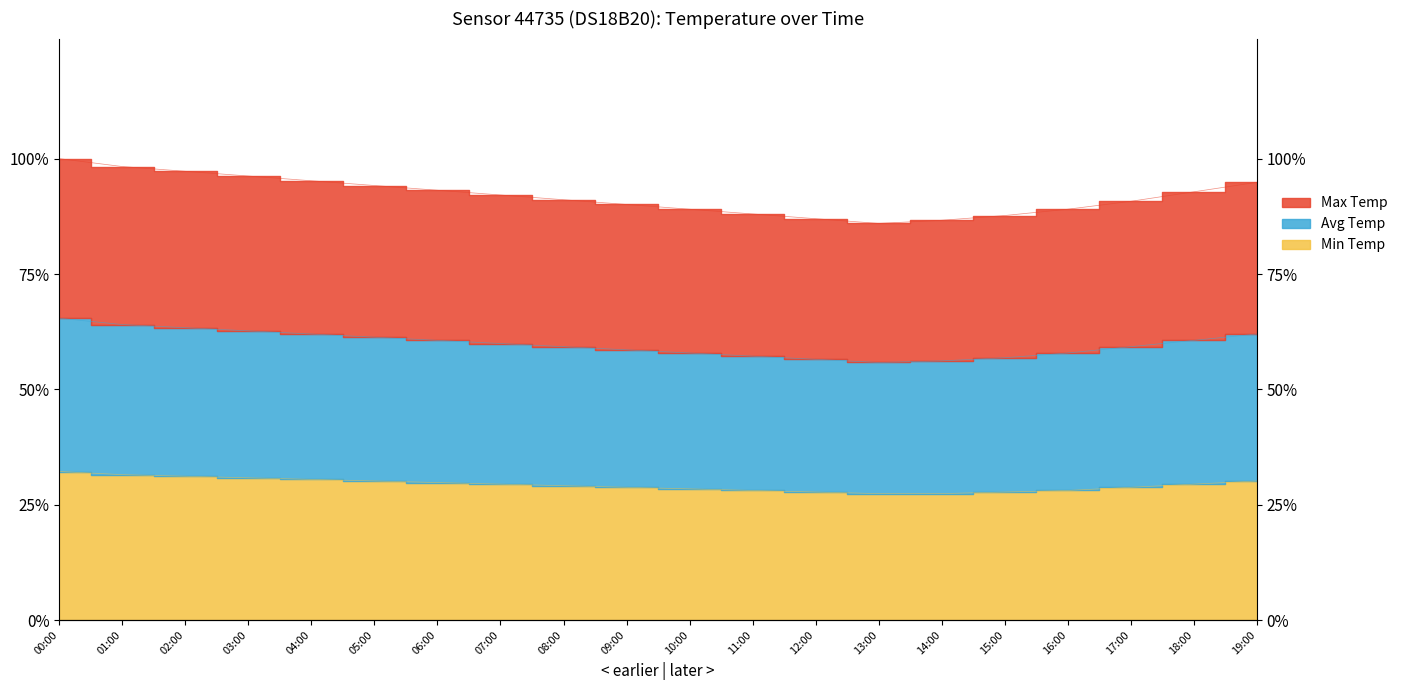

Reading right to left, list all the values displayed in this chart.

Min Temp: 5.5	5.4	5.2	5.1	5.1	5.0	5.0	5.1	5.1	5.2	5.2	5.3	5.4	5.4	5.5	5.6	5.6	5.7	5.8	5.9
Avg Temp: 11.3	11.1	10.8	10.6	10.4	10.2	10.2	10.3	10.4	10.6	10.7	10.8	10.9	11.1	11.2	11.3	11.4	11.6	11.7	11.9
Max Temp: 17.3	16.9	16.6	16.2	16.0	15.8	15.7	15.9	16.1	16.2	16.4	16.6	16.8	17.0	17.2	17.4	17.6	17.8	17.9	18.2